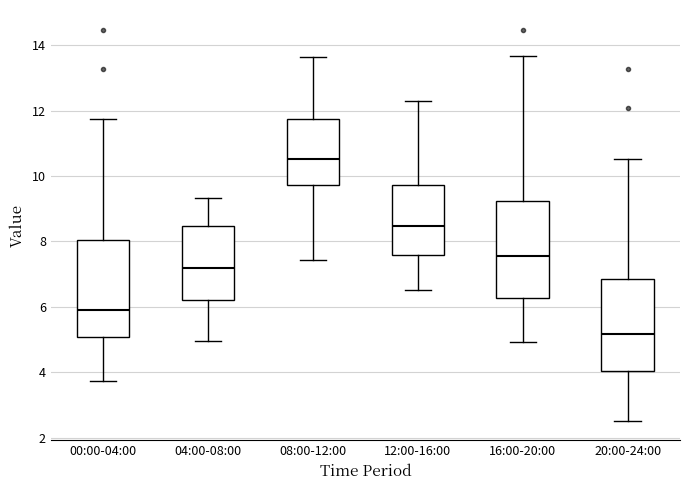

Reading left to right, read every box against the y-axis: the position of its median line, the range the box covers, and the ends of its whiskers. The values are not printed on the chart, so give them approximately, as read against the axis.

00:00-04:00: median 6.0, box 5.0 to 8.0, whiskers 3.8 to 11.8
04:00-08:00: median 7.2, box 6.2 to 8.4, whiskers 5.0 to 9.4
08:00-12:00: median 10.6, box 9.8 to 11.8, whiskers 7.4 to 13.6
12:00-16:00: median 8.4, box 7.6 to 9.8, whiskers 6.6 to 12.2
16:00-20:00: median 7.6, box 6.2 to 9.2, whiskers 5.0 to 13.6
20:00-24:00: median 5.2, box 4.0 to 6.8, whiskers 2.6 to 10.6